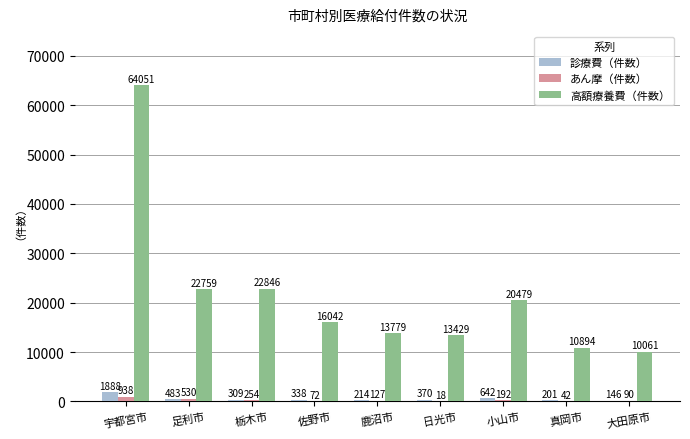

Which category has the highest value in the 高額療養費（件数） series?

宇都宮市